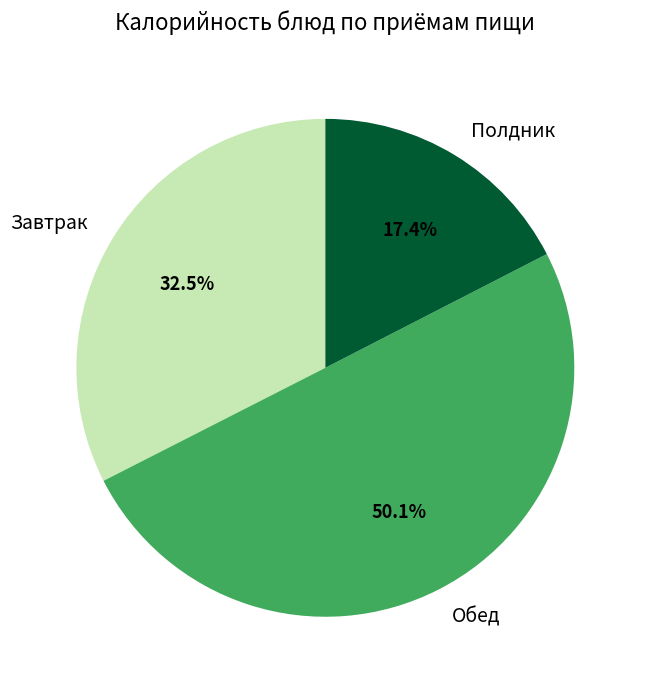

How many segments does this pie chart have?

3